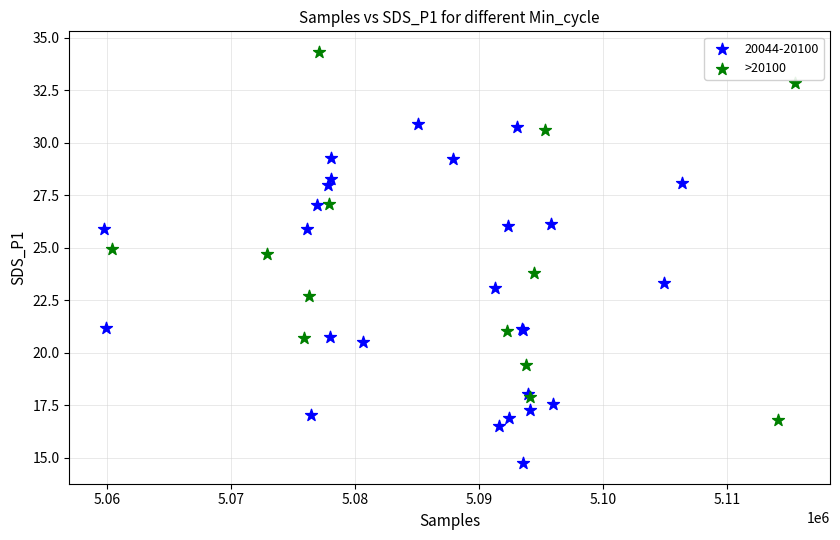

Which series contains the highest Y value?

>20100